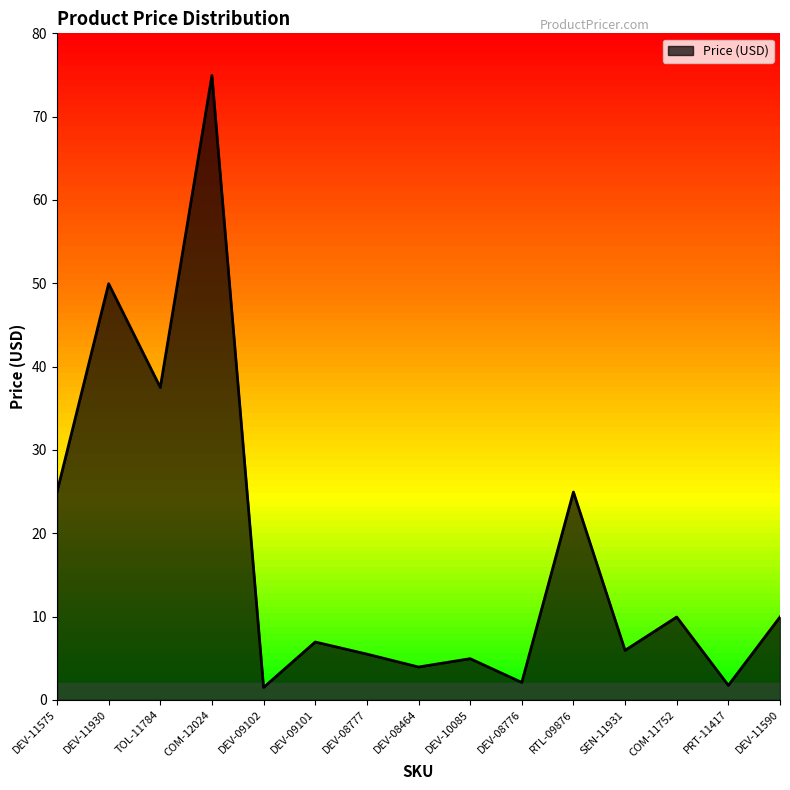

True or false: the data shows 70.1 at DEV-11930.

False